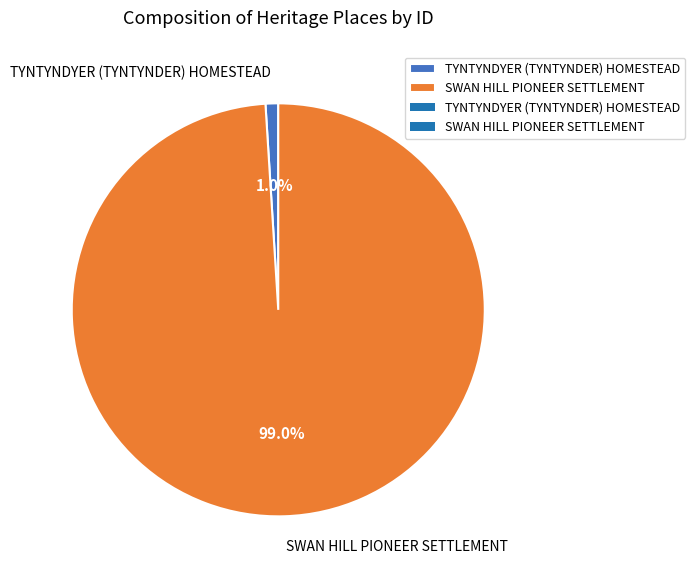

To the nearest percent, what is the difference between the TYNTYNDYER (TYNTYNDER) HOMESTEAD and SWAN HILL PIONEER SETTLEMENT slice percentages?

98%